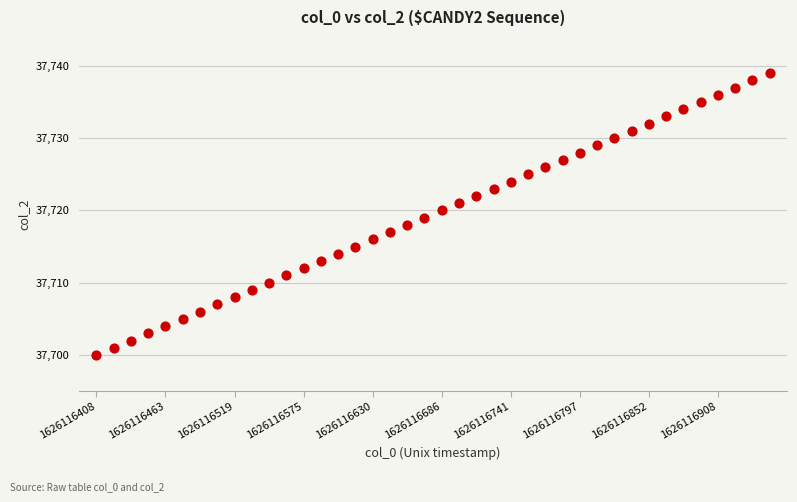

What is the range of Y values (max minus min)?

39